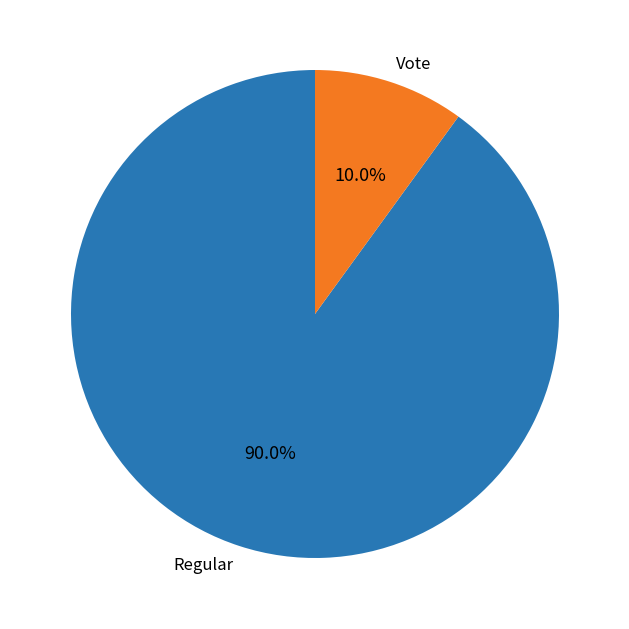

How many segments does this pie chart have?

2